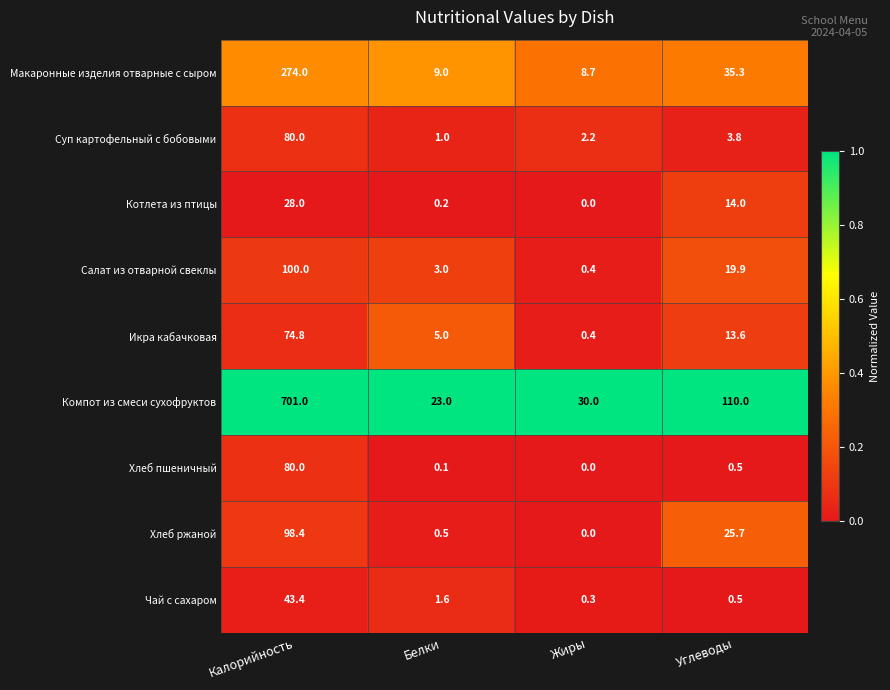

Between Белки and Жиры, which series saw the biggest shift?

Компот из смеси сухофруктов